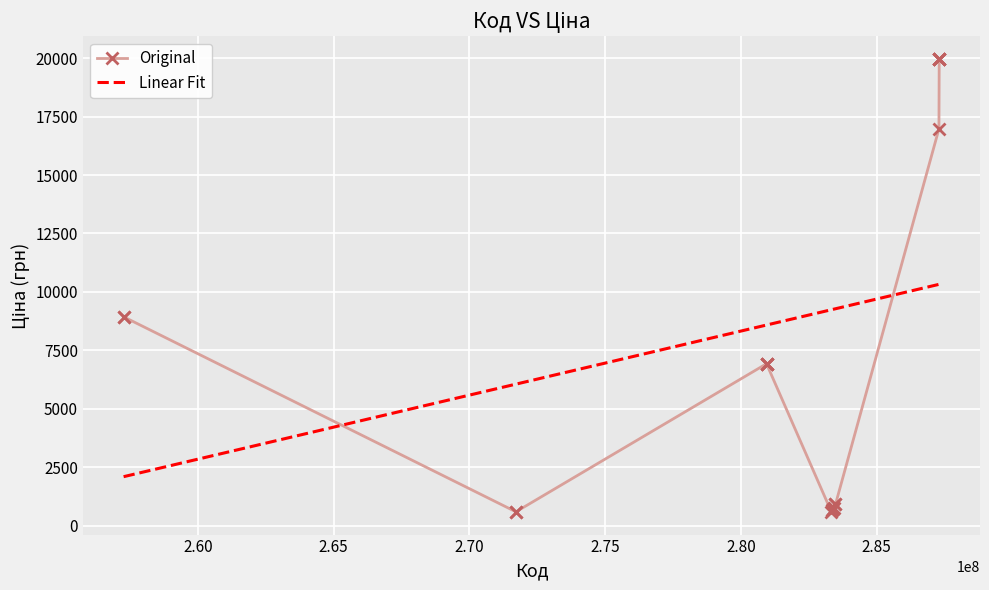

List the series in order of their peak value, lowest first.

Linear Fit, Original